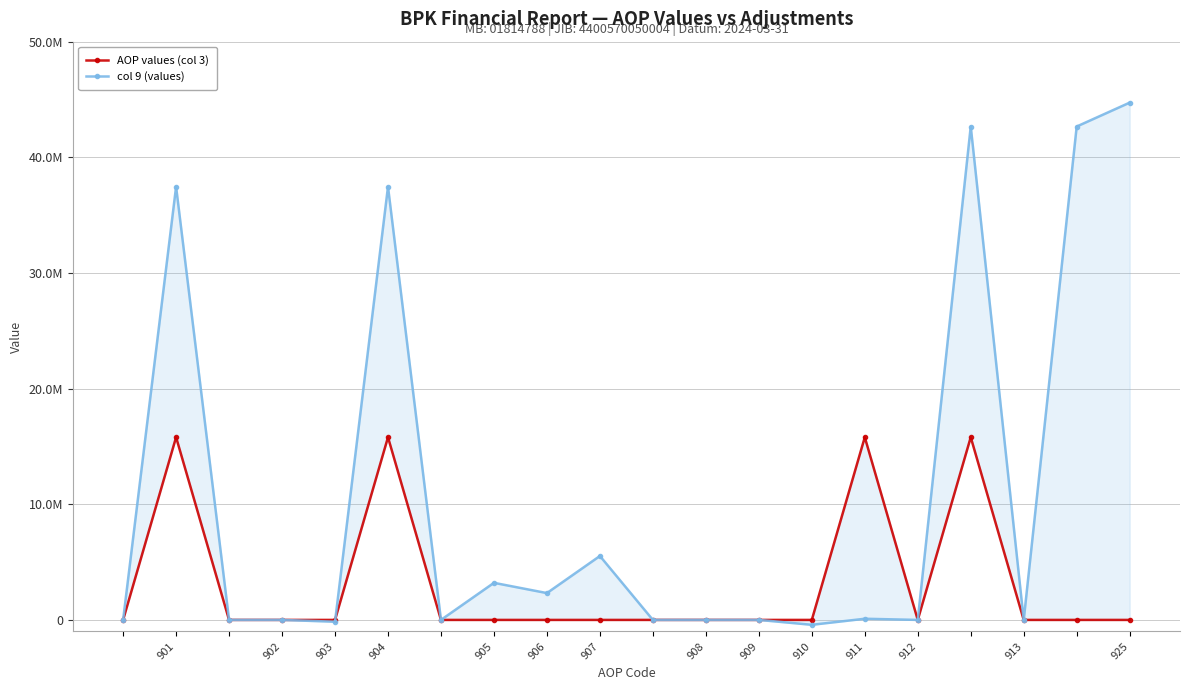

What is the label of the 3rd point from the left?

903